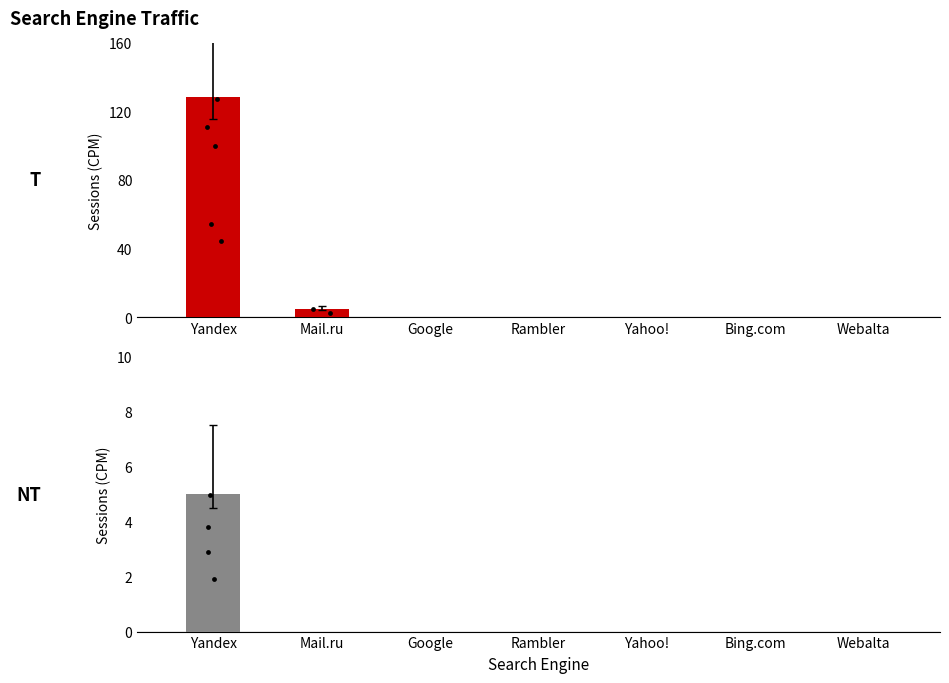

Which series has the largest Y range (max minus min)?

Yandex